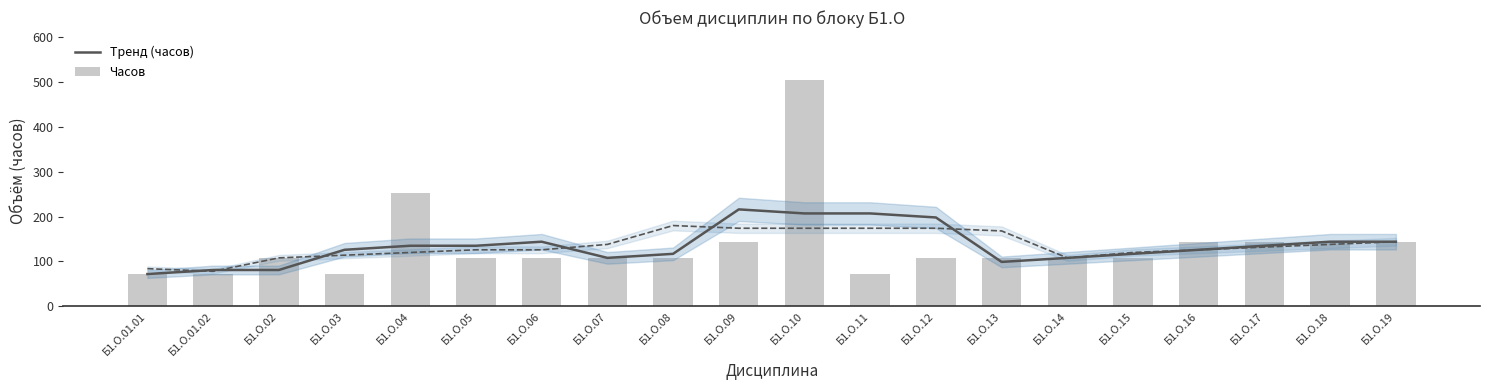

Reading left to right, transcribe all the data shown in this chart.

Тренд (часов): 72	81	81	126	135	135	144	108	117	216	207	207	198	99	108	117	126	135	144	144
Часов: 72	72	108	72	252	108	108	108	108	144	504	72	108	108	108	108	144	144	144	144